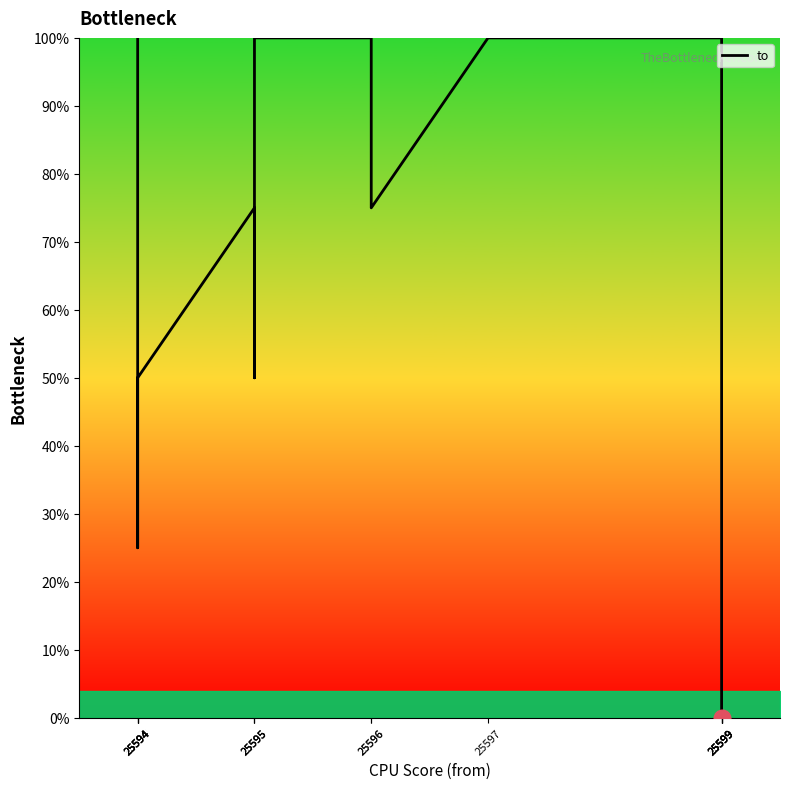

Which has a higher value, 25595 or 25599?

25595